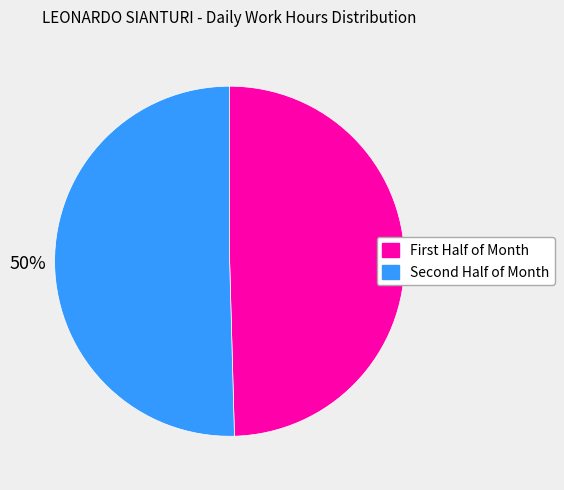

To the nearest percent, what is the average slice percentage?

50%